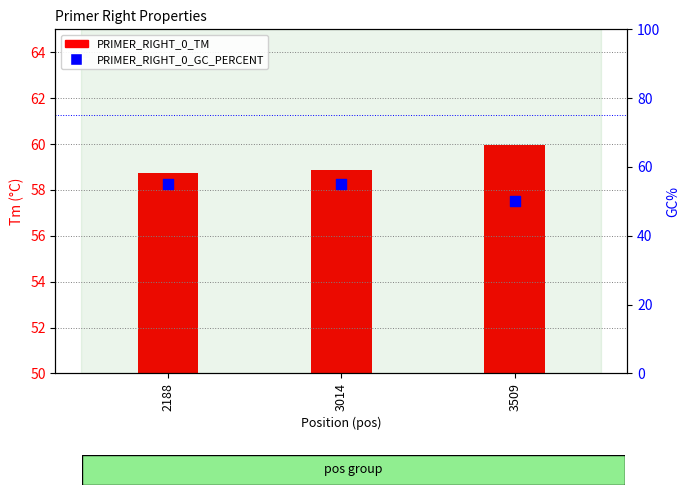

At how many categories does at least one series exceed 54?

3